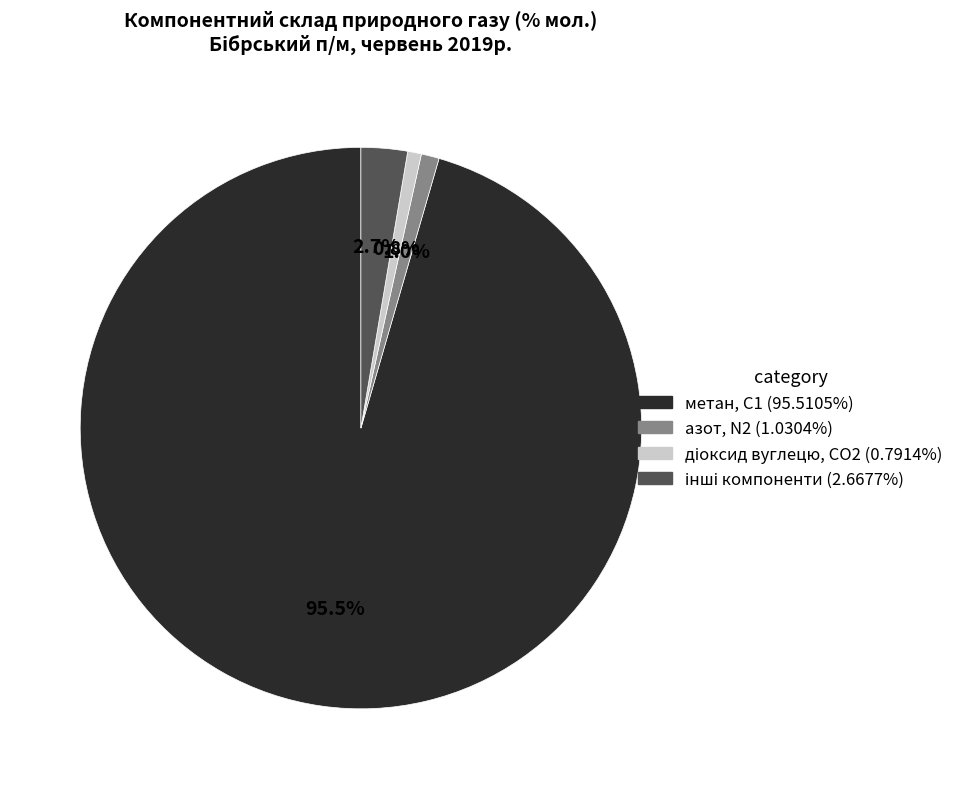

Does any single category account for the majority?

Yes